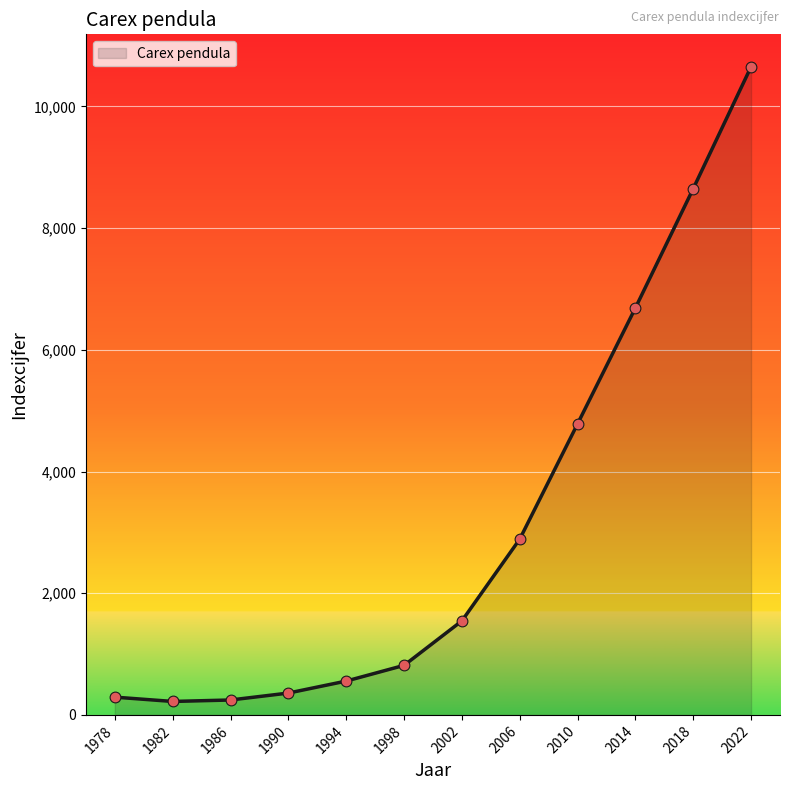

What is the ratio of the value at 2002 to the value at 1994?

2.8